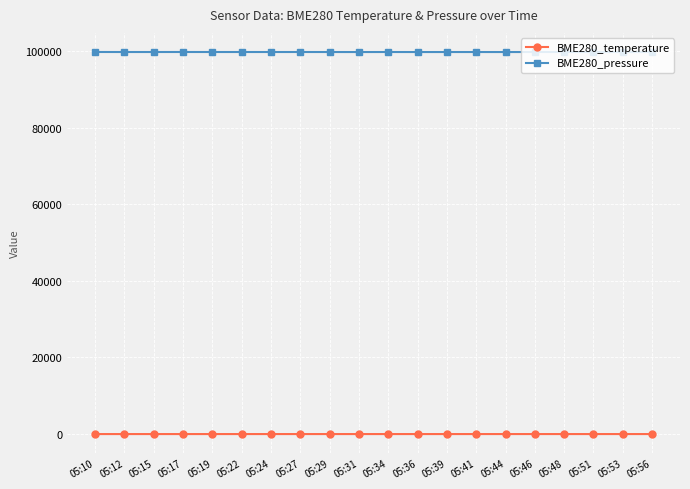

What is the maximum value shown in the chart?

99760.2